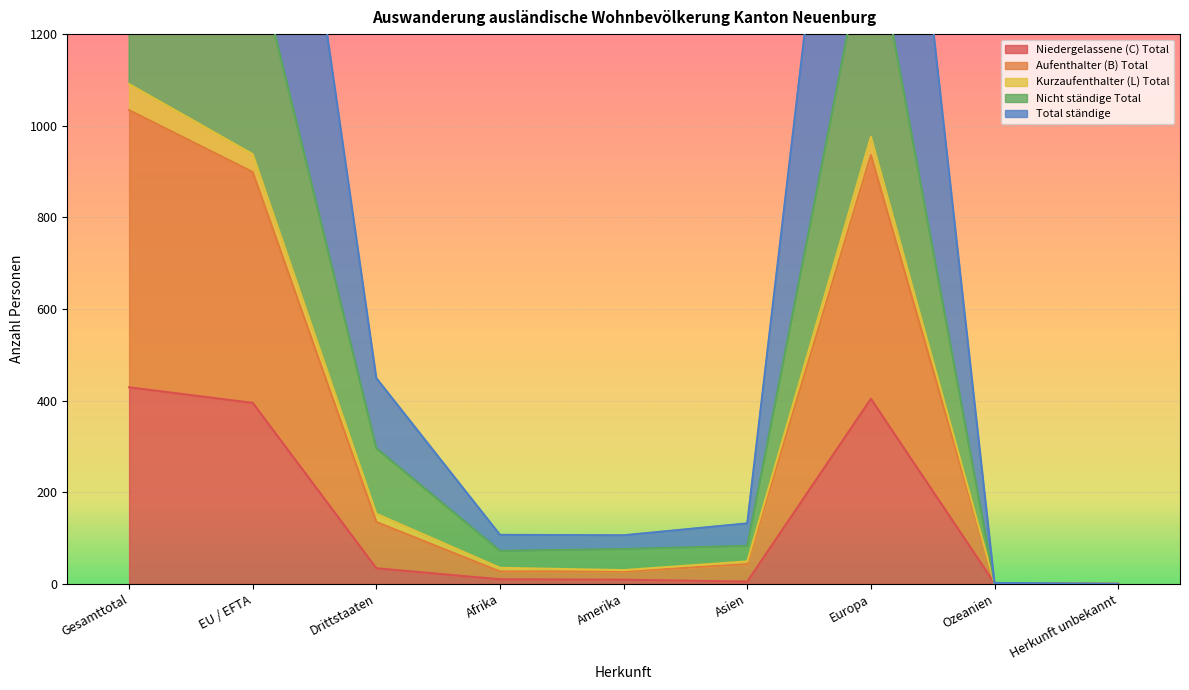

At which label does Total ständige first exceed 49?

Gesamttotal